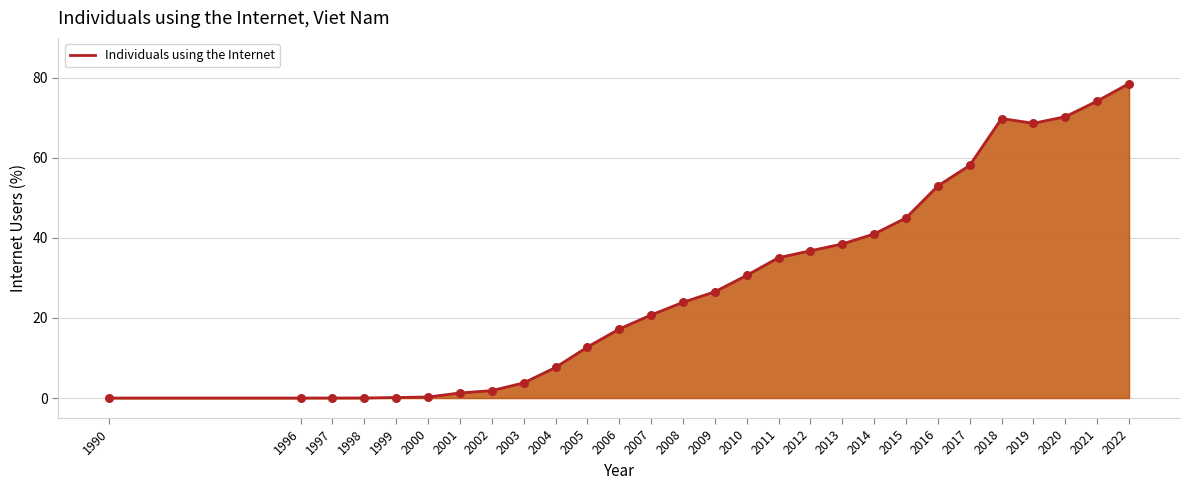

Which has a higher value, 2007 or 2006?

2007